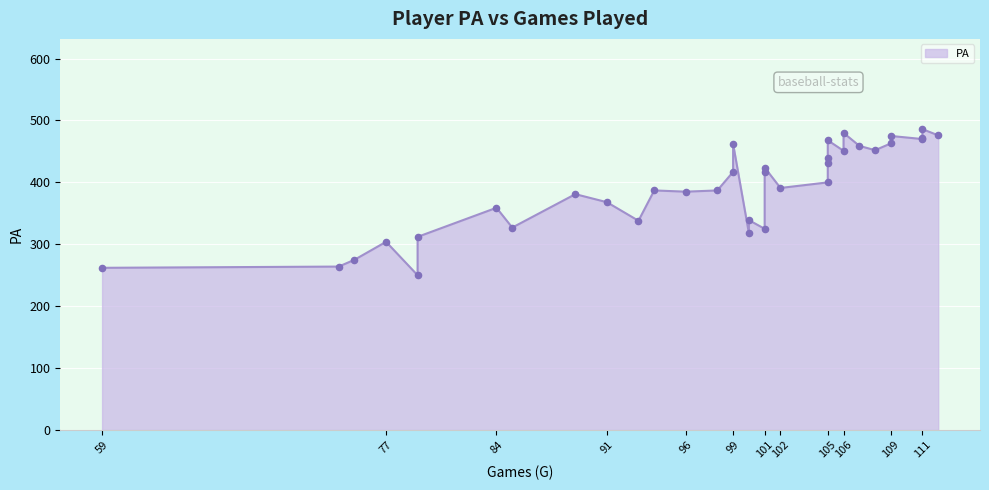

What is the change in value from 98 to 105?

+52